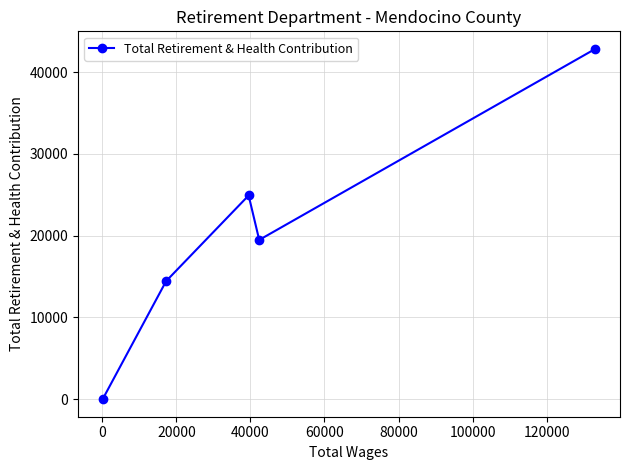

What is the sum of all values?

101714